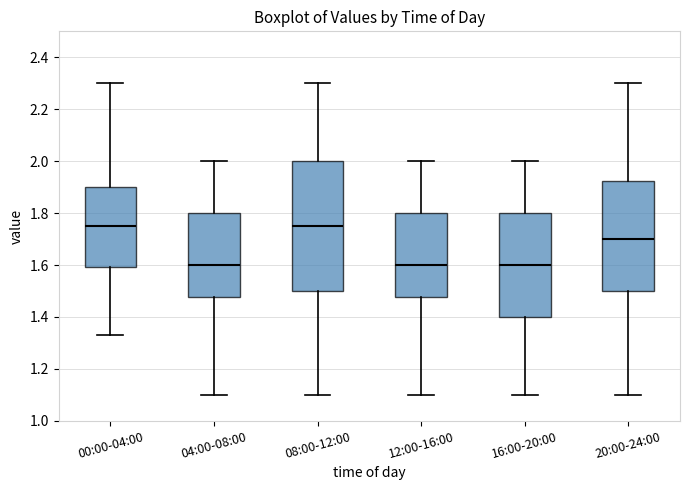

Where does the upper whisker of the box for 12:00-16:00 end on the y-axis? The values are not printed on the chart, so give them approximately, as read against the axis.

2.00